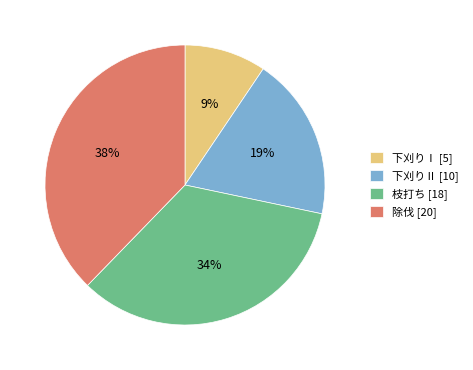

The 下刈りⅡ slice represents 11% of the pie. True or false?

False